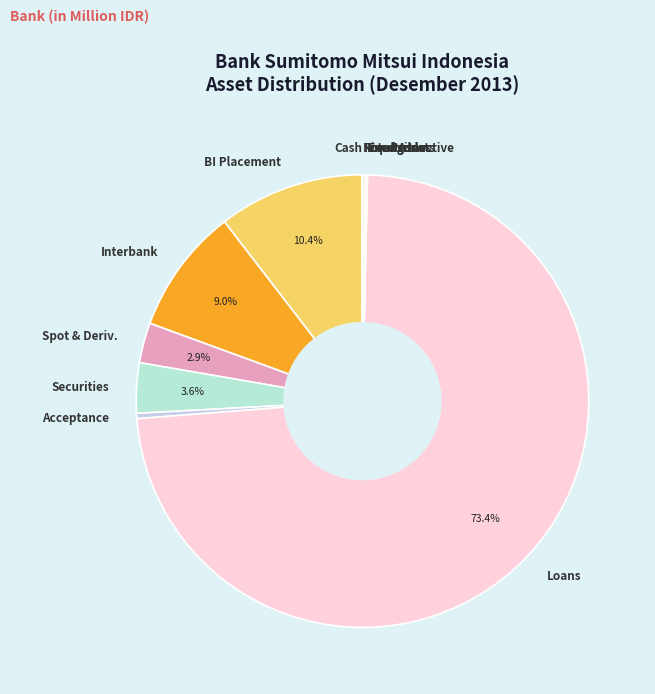

Does Loans account for over 50% of the chart?

Yes